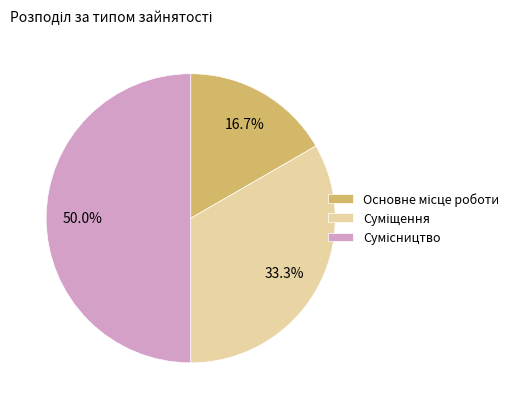

Do Основне місце роботи and Сумісництво together represent more than half of the pie?

Yes